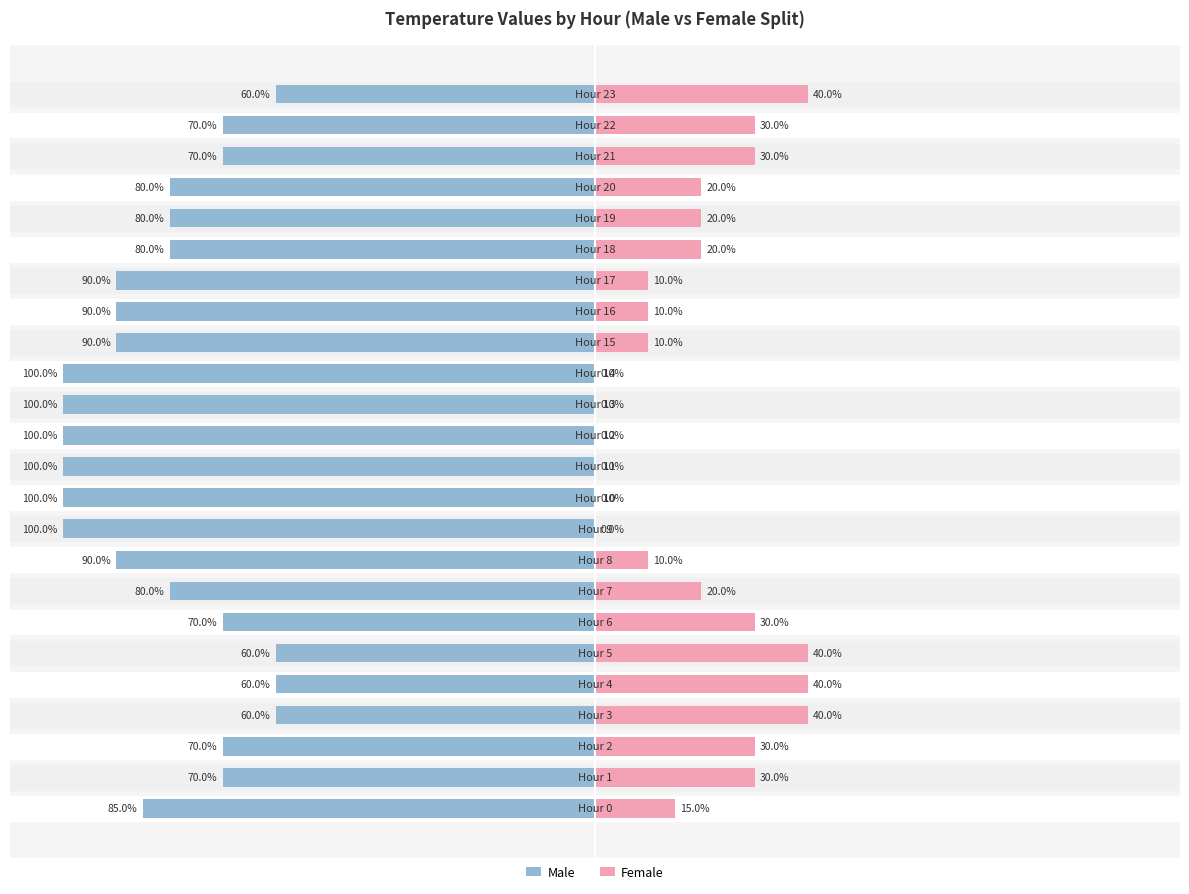

Reading left to right, transcribe all the data shown in this chart.

Male: -85	-70	-70	-60	-60	-60	-70	-80	-90	-100	-100	-100	-100	-100	-100	-90	-90	-90	-80	-80	-80	-70	-70	-60
Female: 15	30	30	40	40	40	30	20	10	0	0	0	0	0	0	10	10	10	20	20	20	30	30	40